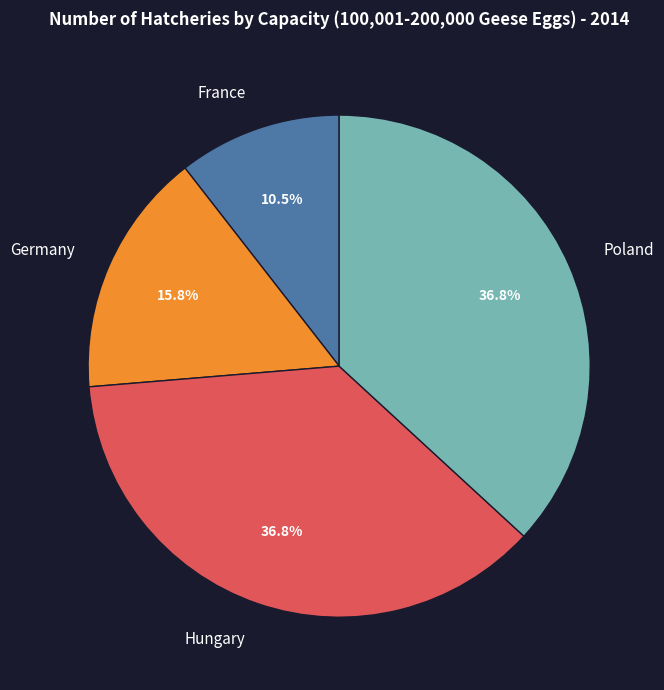

How many slices are in this pie chart?

4